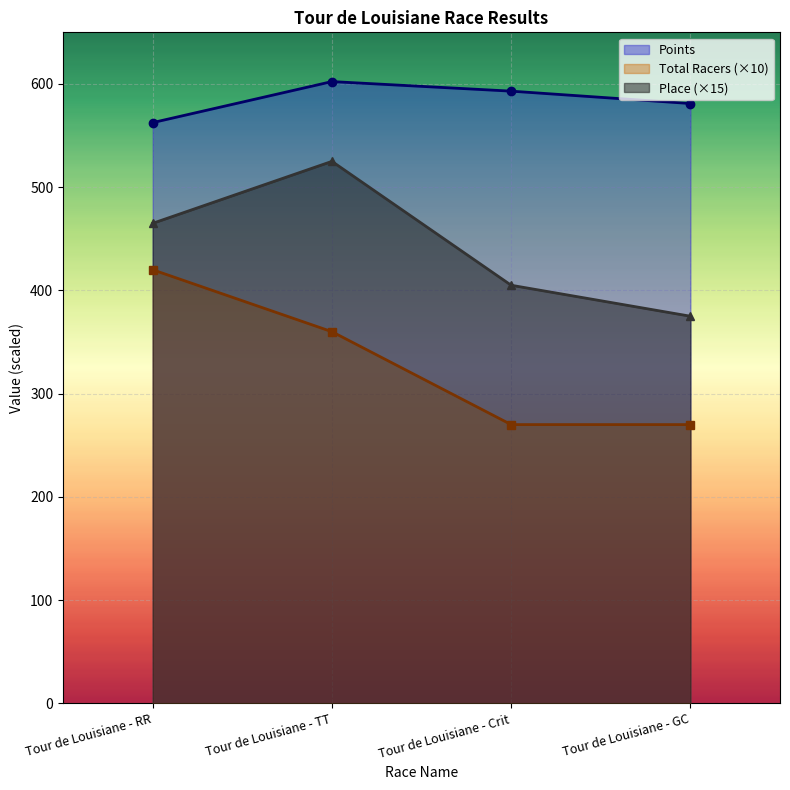

What is the smallest value displayed?

270.0